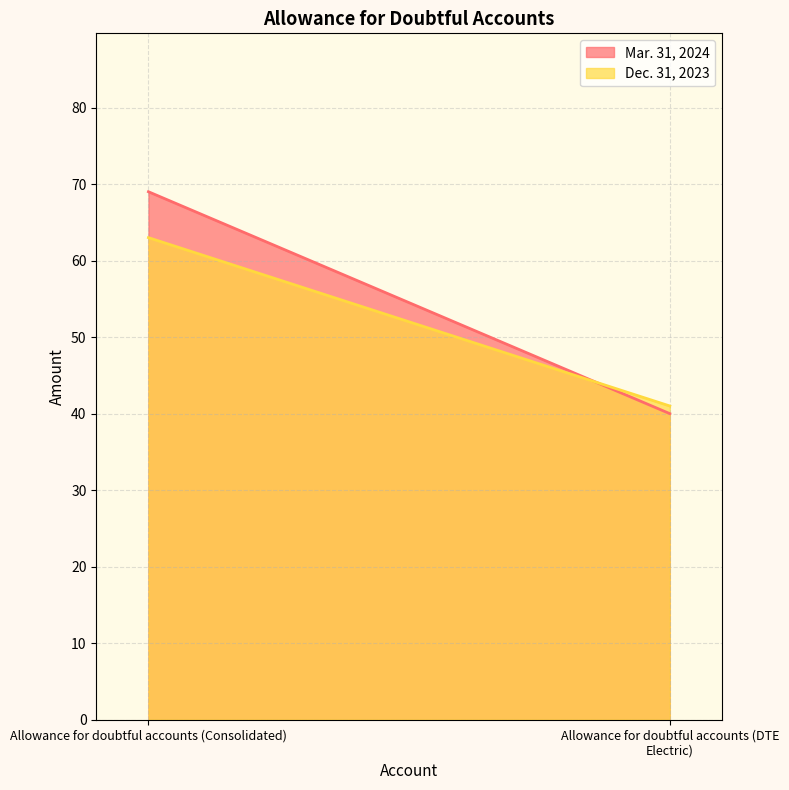

How many categories are shown in the chart?

2